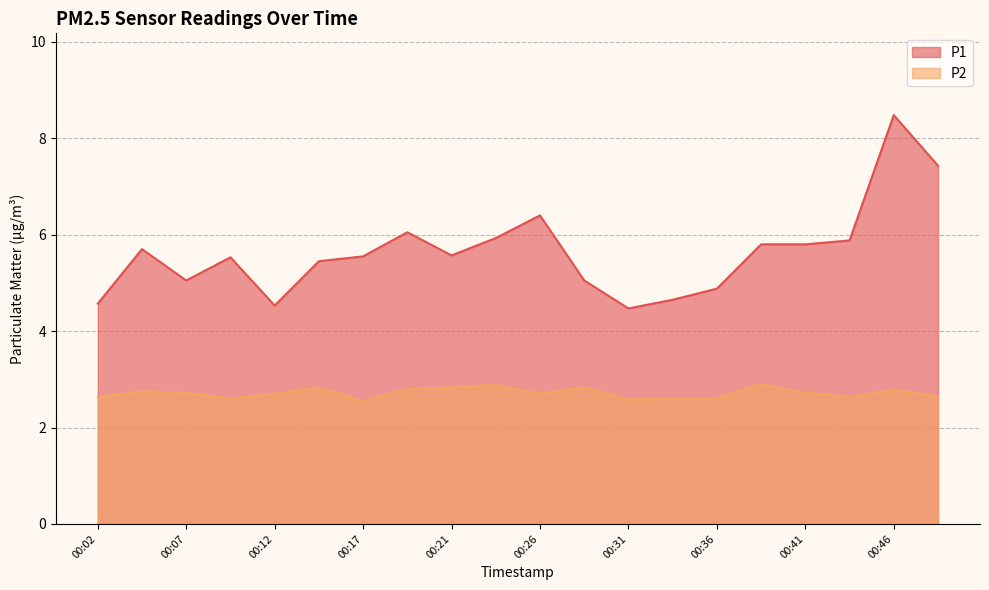

What is the total value across all series at 00:07?

7.8